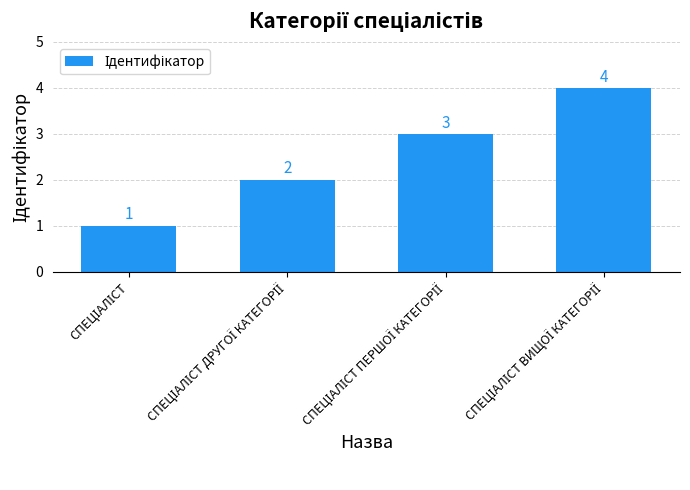

Reading left to right, transcribe all the data shown in this chart.

1	2	3	4